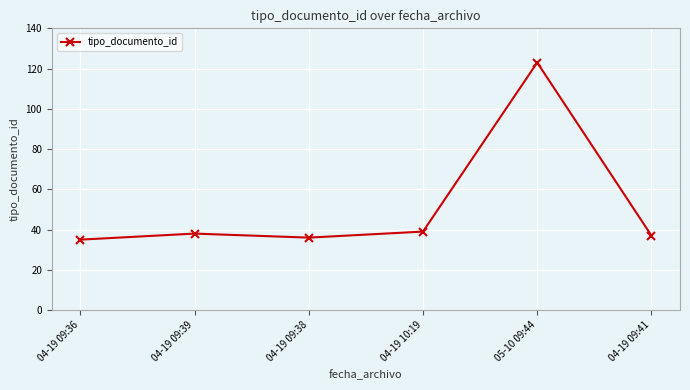

Reading left to right, what are all the values shown in this chart?

04-19 09:36=35	04-19 09:39=38	04-19 09:38=36	04-19 10:19=39	05-10 09:44=123	04-19 09:41=37